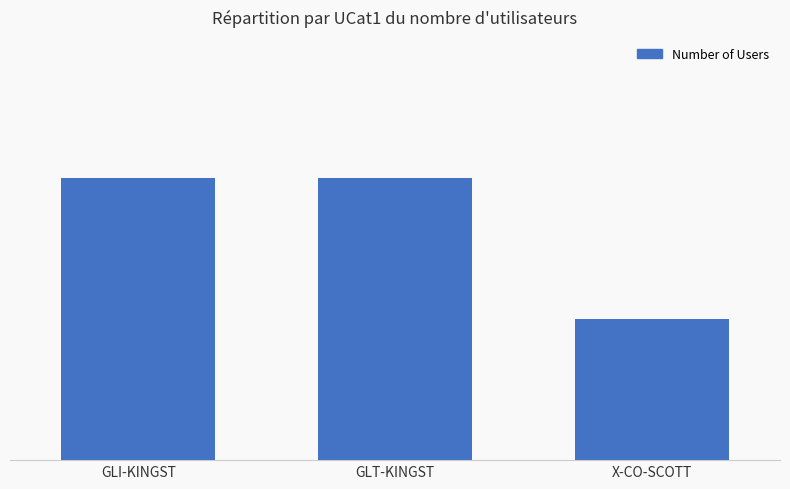

At which category does the chart reach its peak across all series?

GLI-KINGST